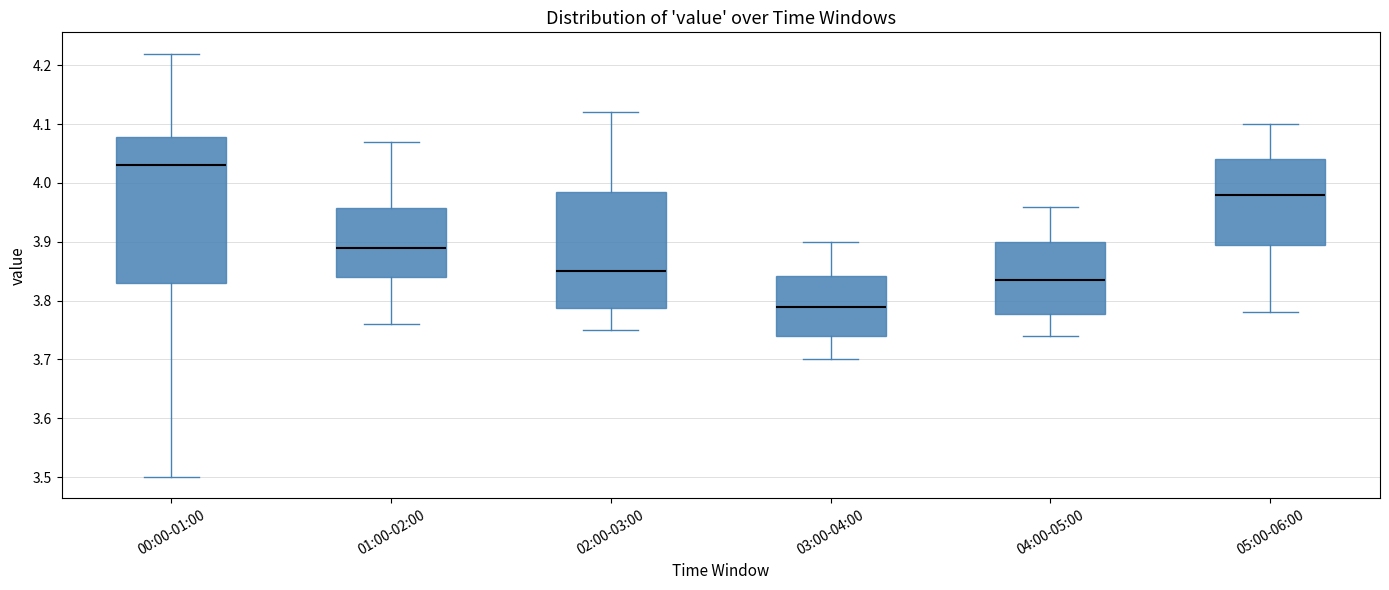

Comparing the boxes themselves (not the whiskers), which one is the tallest?

00:00-01:00